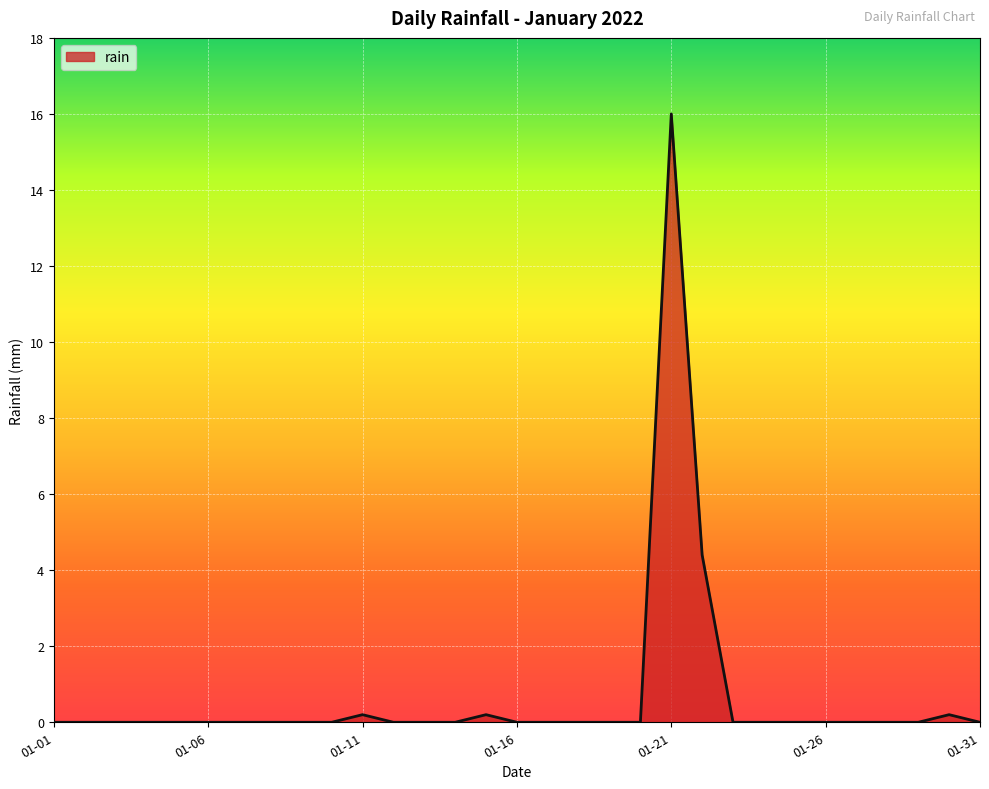

Reading left to right, transcribe all the data shown in this chart.

0.0	0.0	0.0	0.0	0.0	0.0	0.0	0.0	0.0	0.0	0.2	0.0	0.0	0.0	0.2	0.0	0.0	0.0	0.0	0.0	16.0	4.4	0.0	0.0	0.0	0.0	0.0	0.0	0.0	0.2	0.0